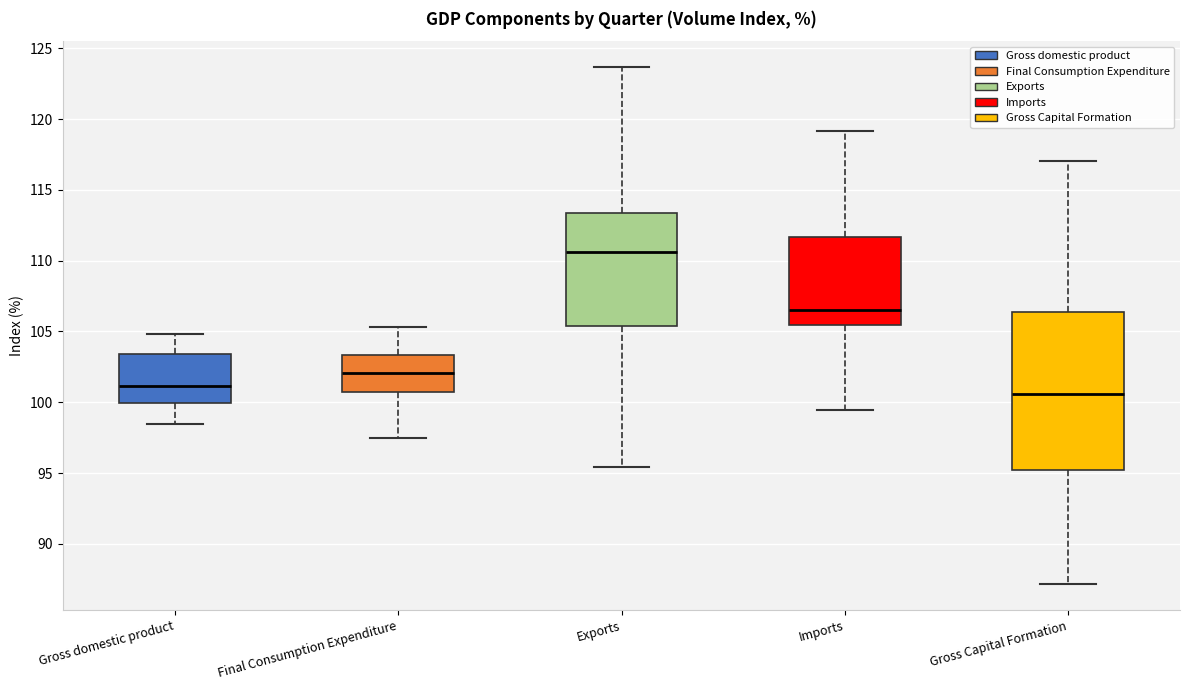

Where does the median line of the box for Gross Capital Formation sit on the y-axis? The values are not printed on the chart, so give them approximately, as read against the axis.

100.5